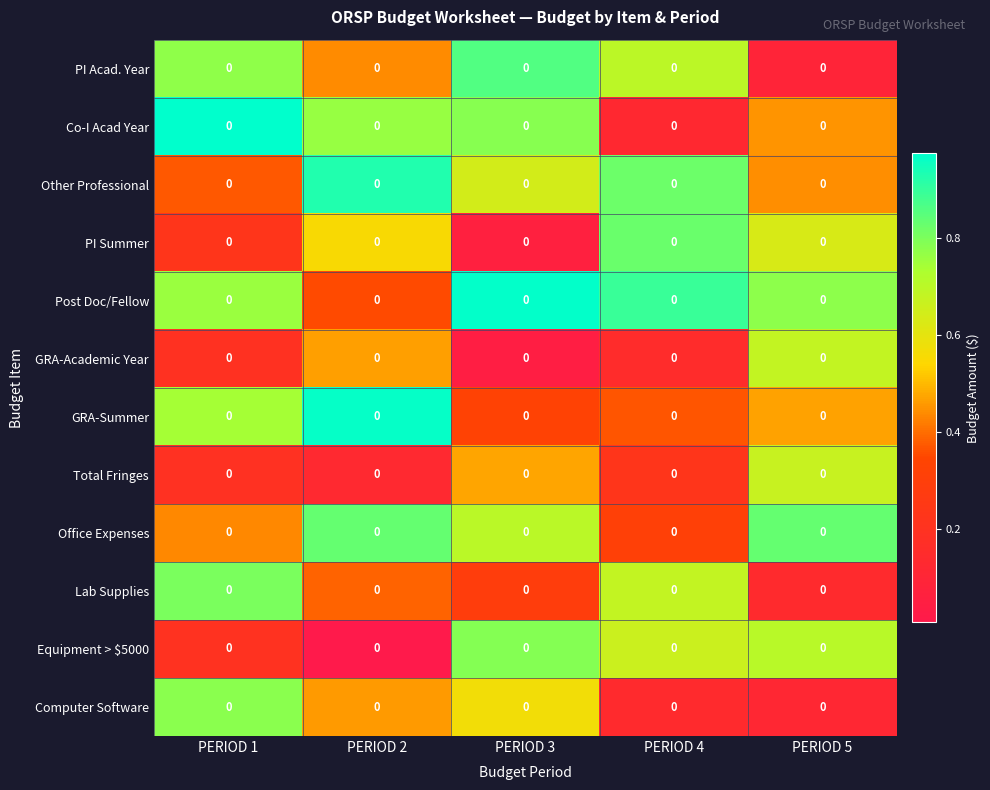

What is the approximate value of Computer Software at PERIOD 4?

0.1